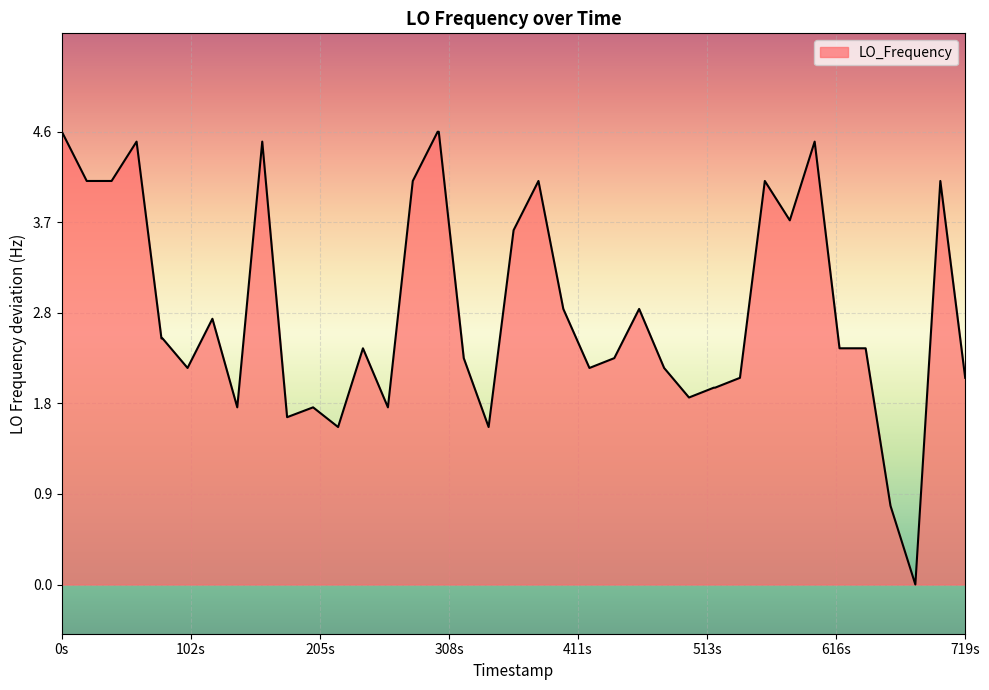

What is the maximum value shown in the chart?

4.6